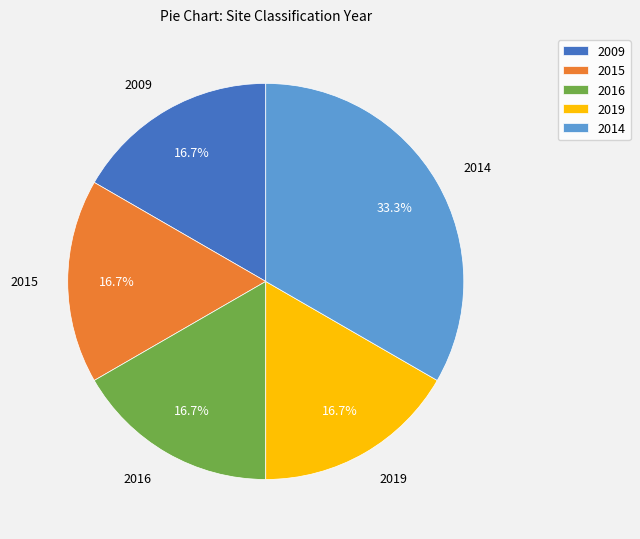

Is there any slice that represents more than half of the pie?

No